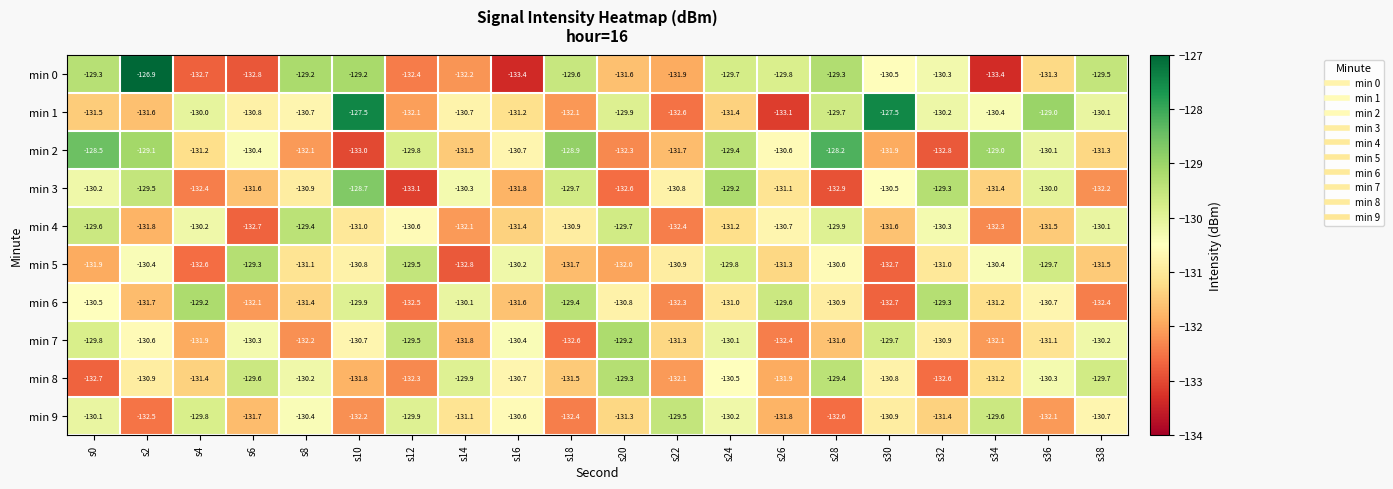

The value of min 7 at s18 is -132.6. True or false?

True